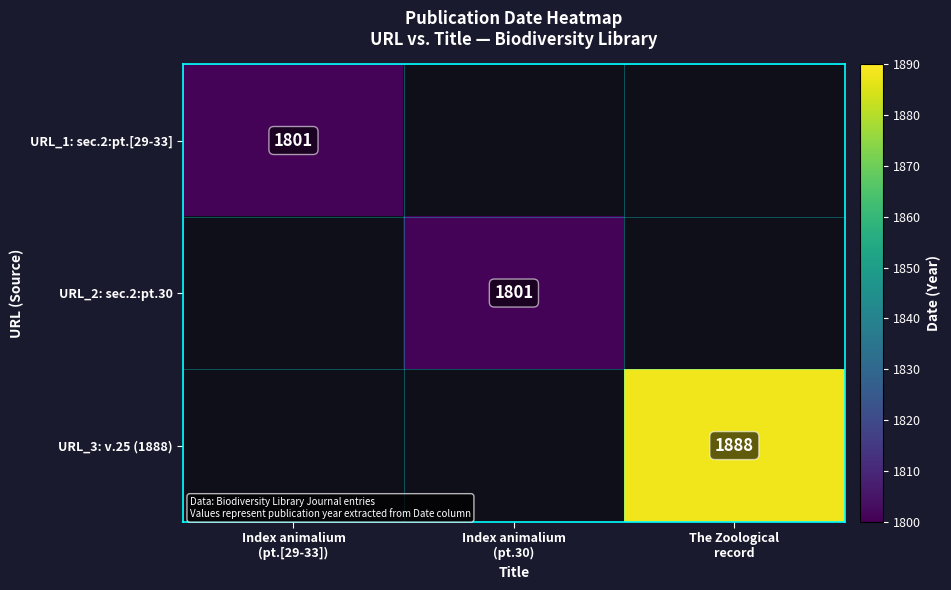

How many positive values does the URL_2: sec.2:pt.30 series have?

1